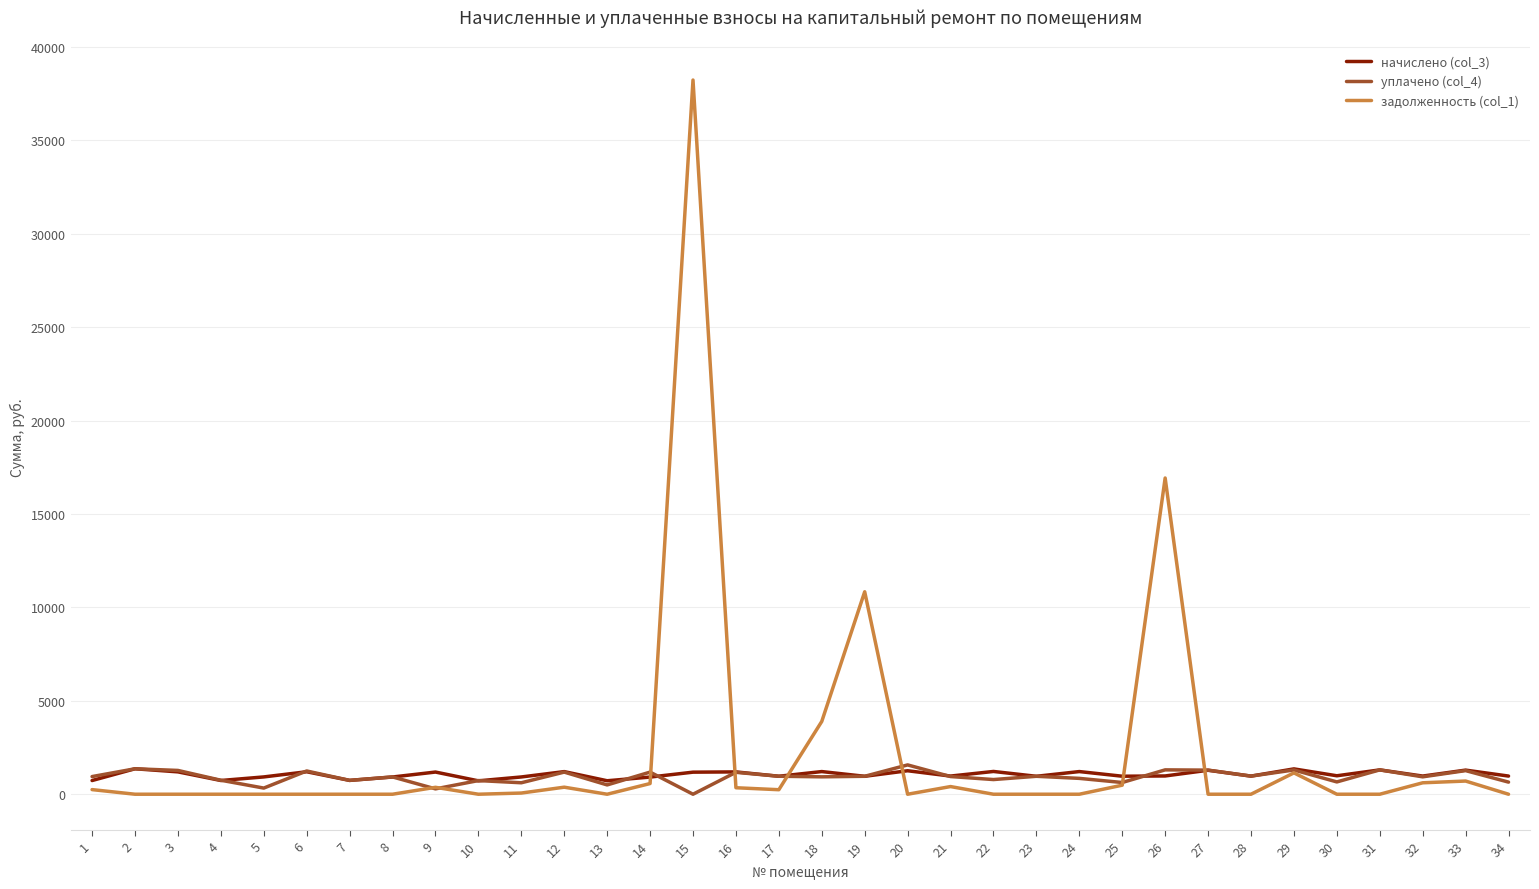

What is the maximum value shown in the chart?

38234.3